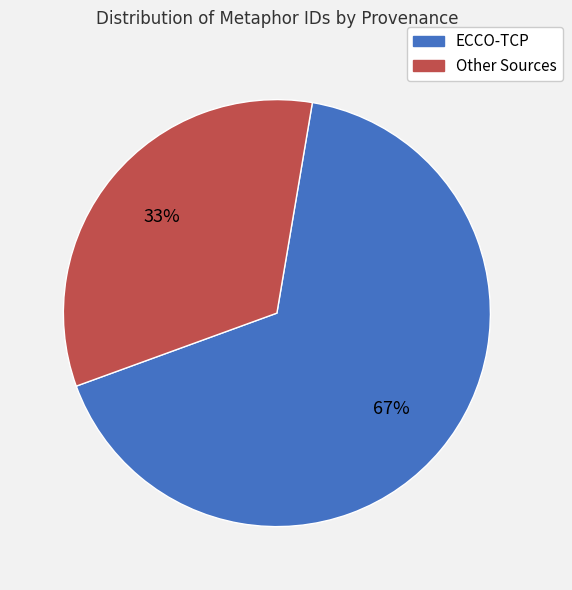

Rank the categories by value from lowest to highest.

Other Sources, ECCO-TCP